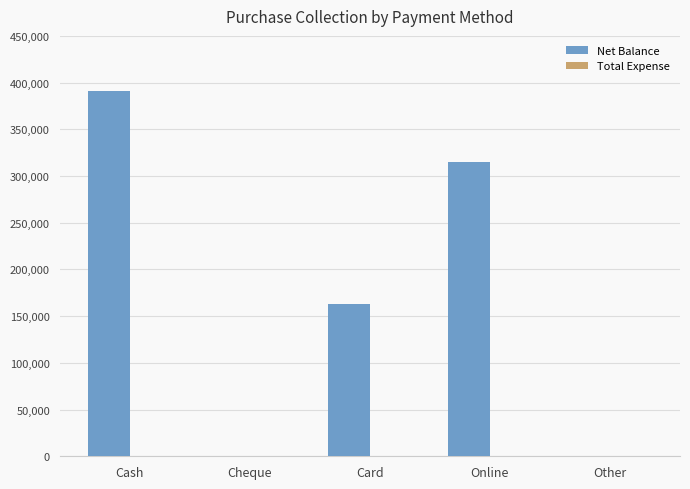

How many categories are shown in the chart?

5